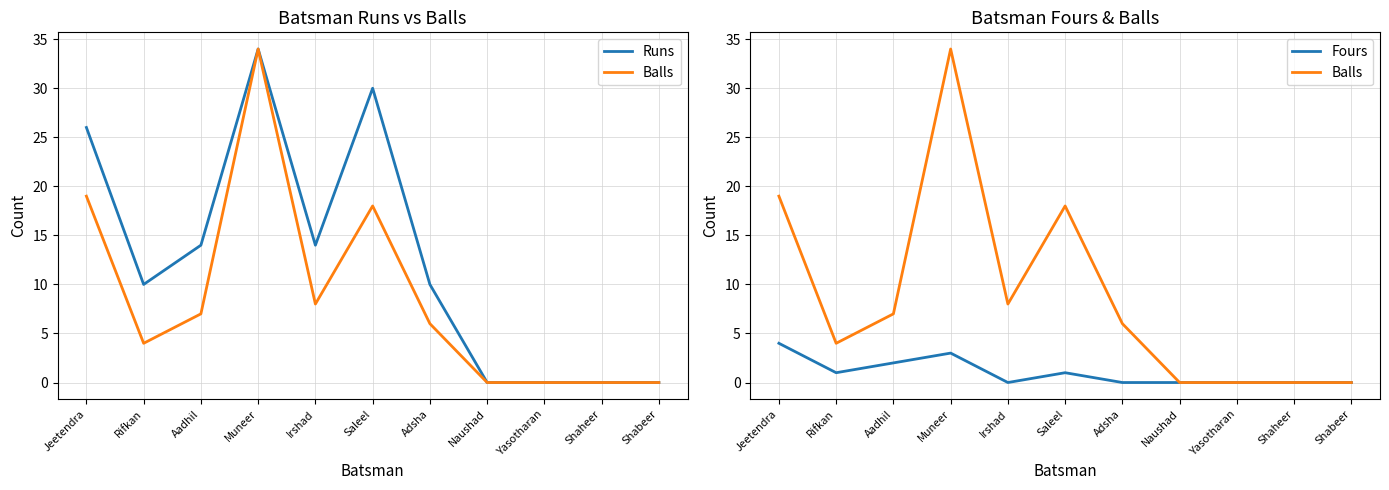

How many data points in Runs are less than 10?

4